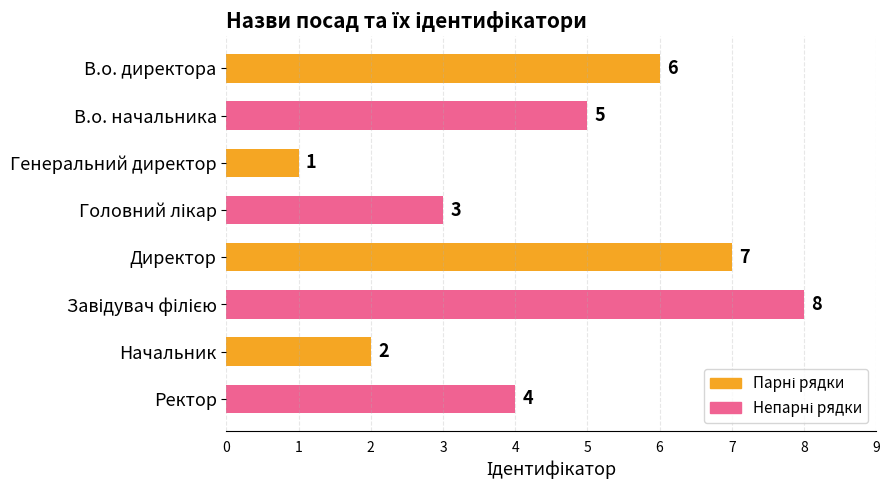

True or false: the data shows 7 at Ректор.

False